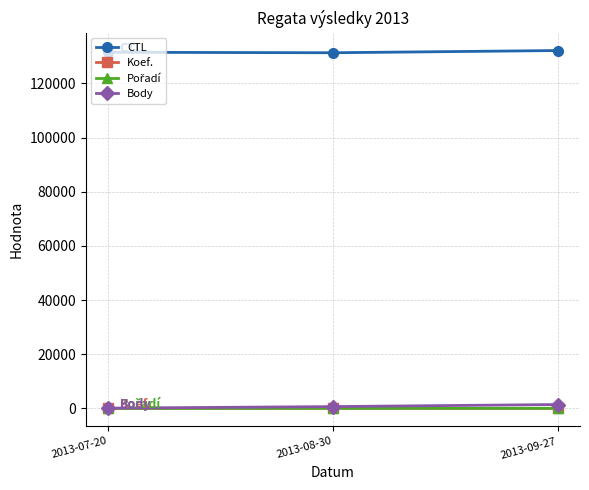

Which series has the largest total across all categories?

CTL